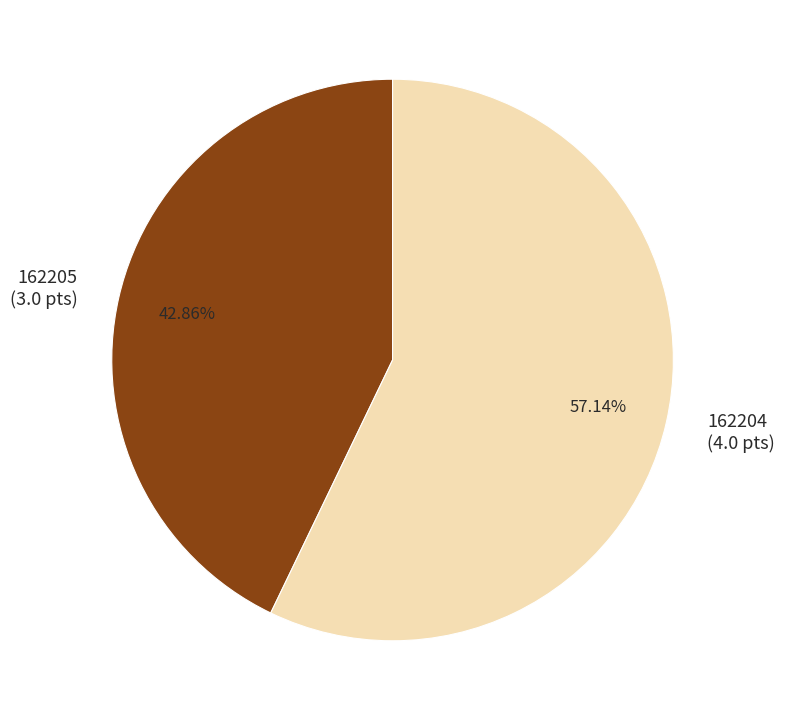

Is there a majority slice in this chart?

Yes